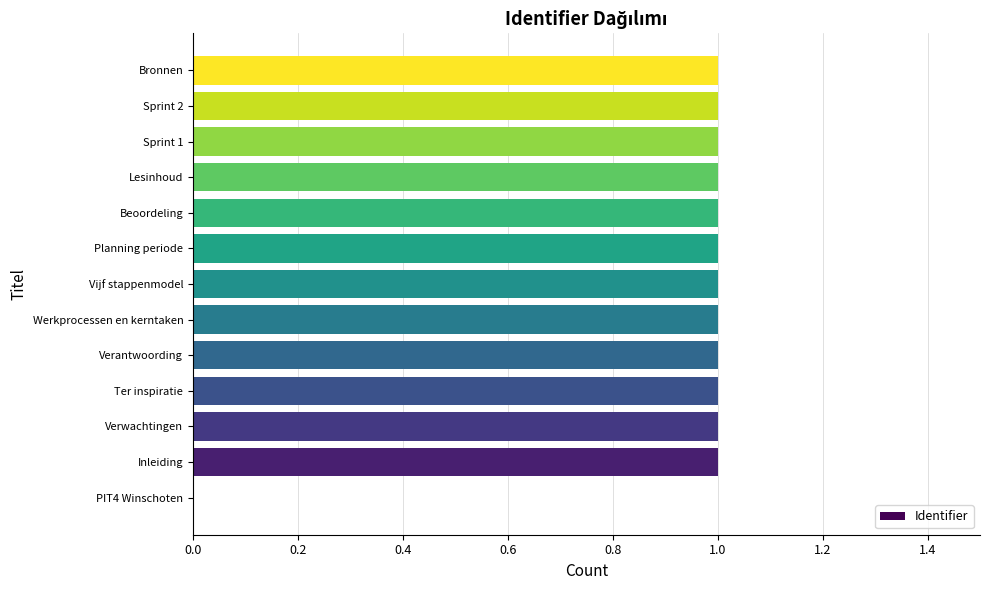

Reading bottom to top, list all the values displayed in this chart.

PIT4 Winschoten=0	Inleiding=1	Verwachtingen=1	Ter inspiratie=1	Verantwoording=1	Werkprocessen en kerntaken=1	Vijf stappenmodel=1	Planning periode=1	Beoordeling=1	Lesinhoud=1	Sprint 1=1	Sprint 2=1	Bronnen=1